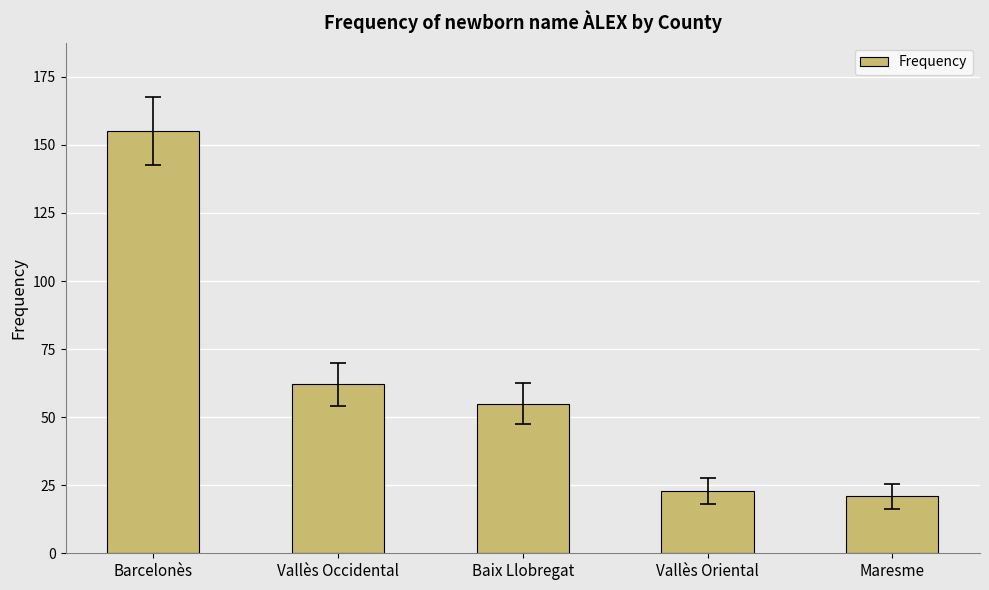

What is the approximate value at Baix Llobregat, to the nearest 10?

60